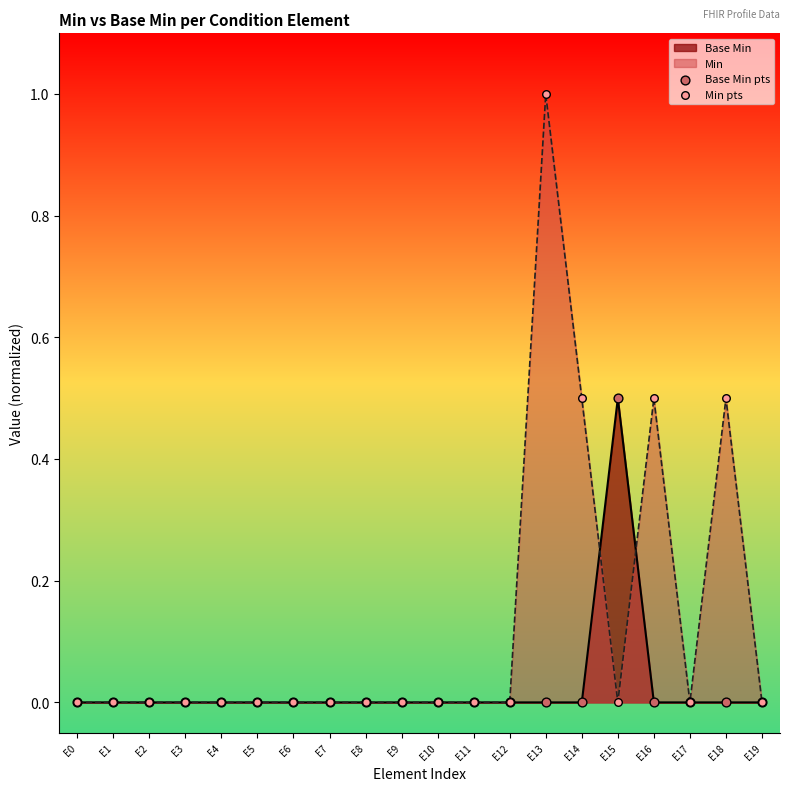

Rank the series at E16 from highest to lowest value.

Min, Base Min